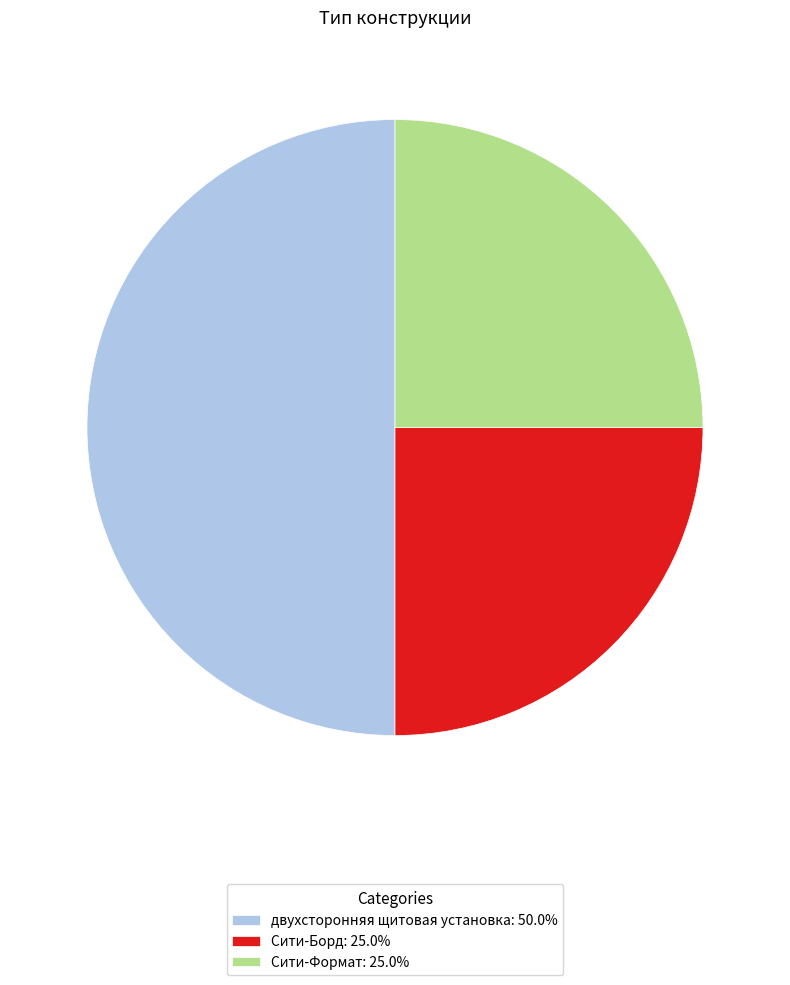

Approximately how many times larger is the value at Сити-Борд: 25.0% compared to двухсторонняя щитовая установка: 50.0%?

0.5